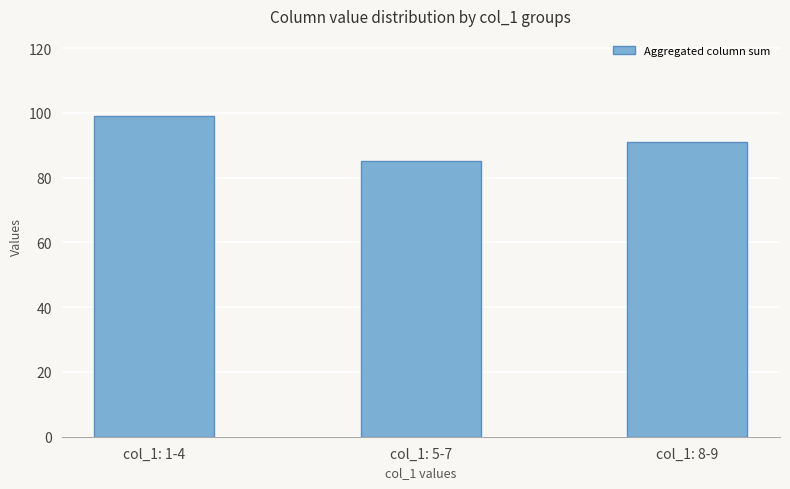

Which category has the highest value across all series?

col_1: 1-4